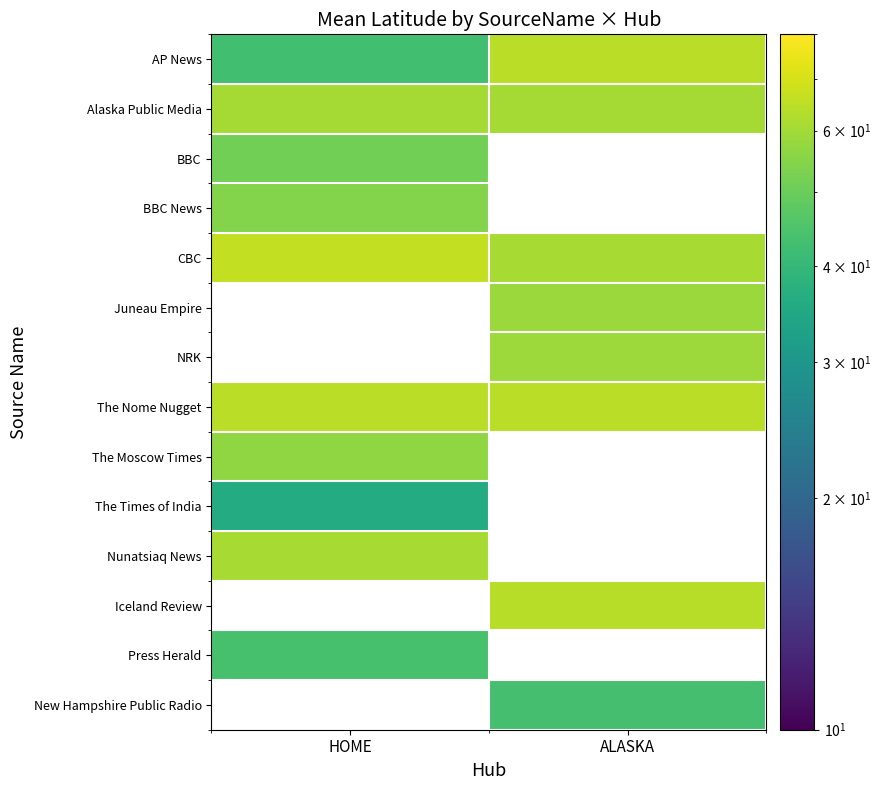

The The Times of India series shows 36.1 at HOME. True or false?

True